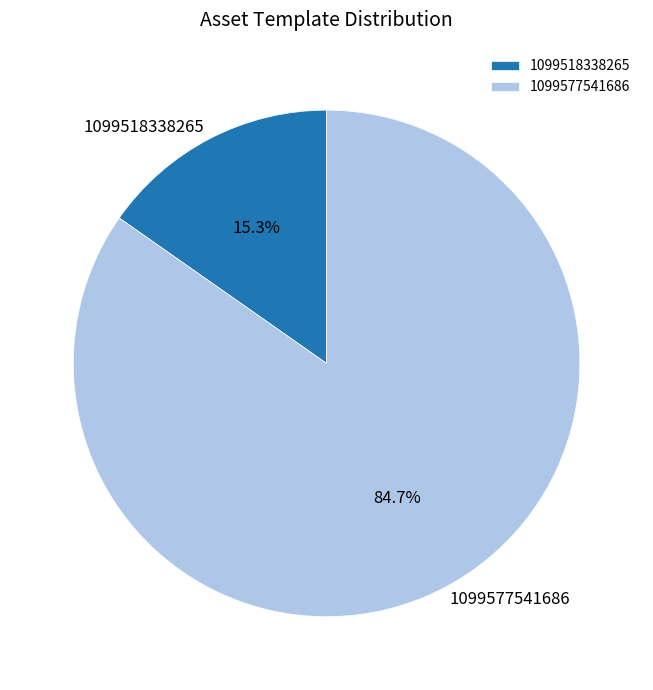

To the nearest percent, what percentage of the pie is 1099518338265?

15%